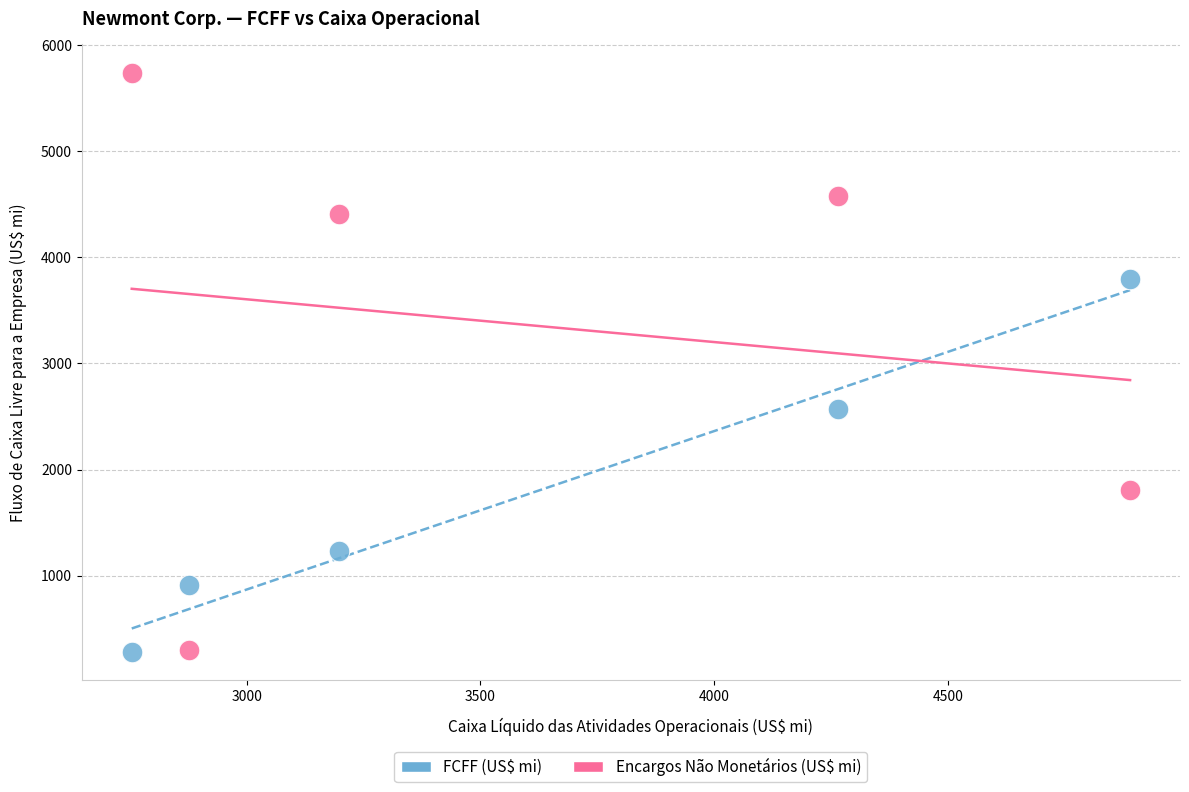

Which series has the largest Y range (max minus min)?

Encargos Não Monetários (US$ mi)